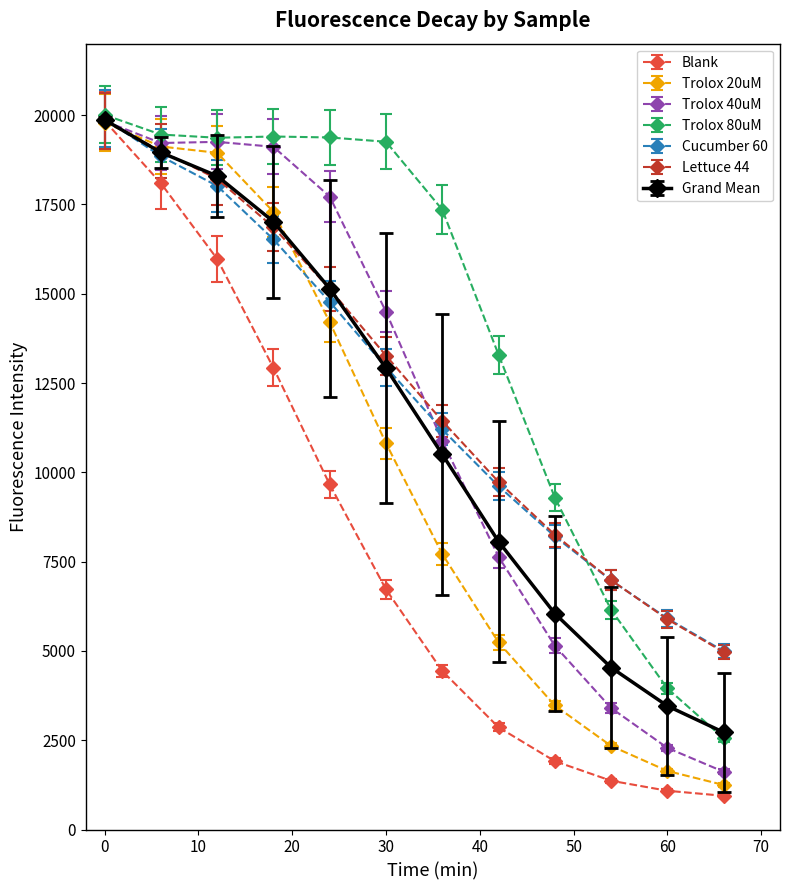

Which series has the largest total across all categories?

Trolox 80uM